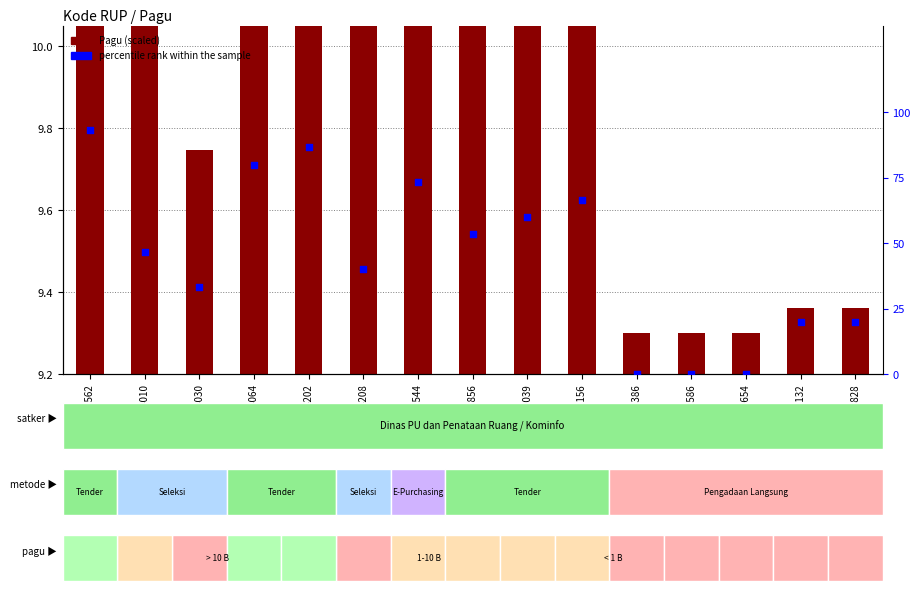

What is the total value across all series at 46180544?

87.6